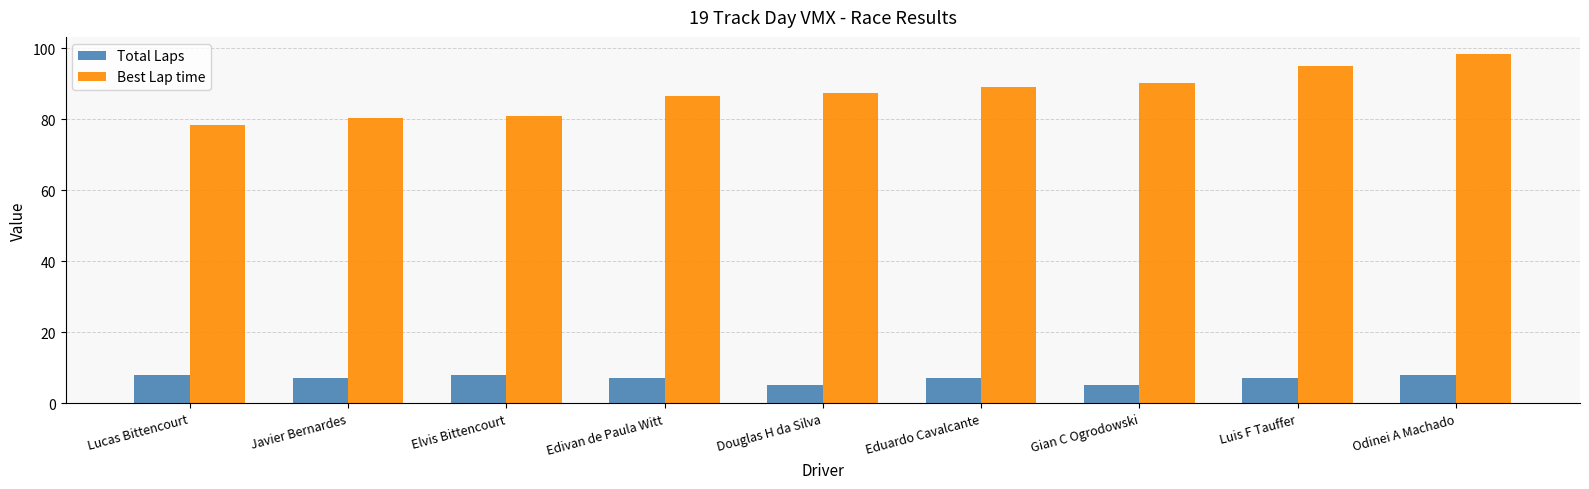

How many bars are there in total?

18